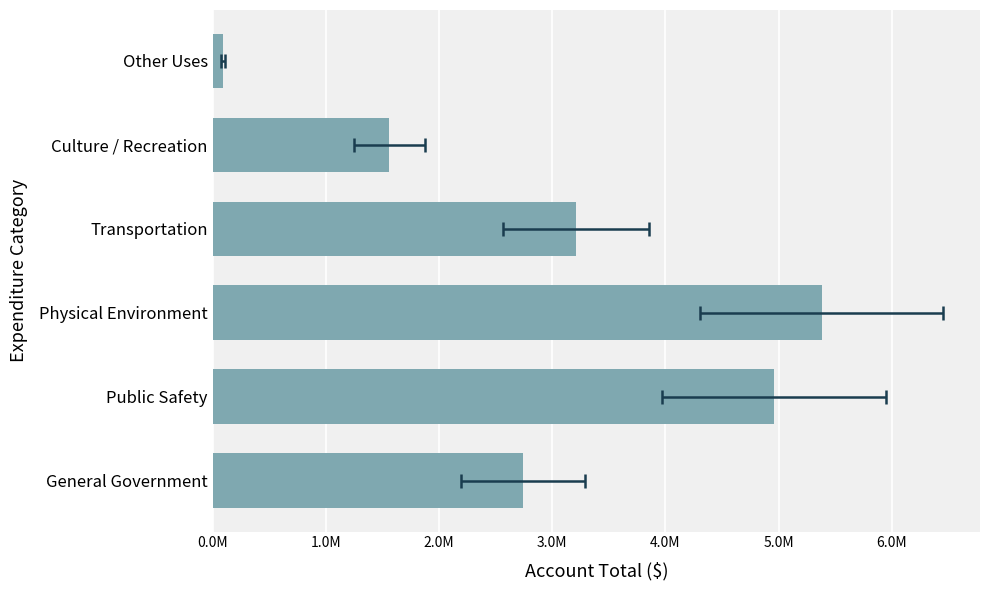

The chart shows a value of 3210003 at Transportation. True or false?

True